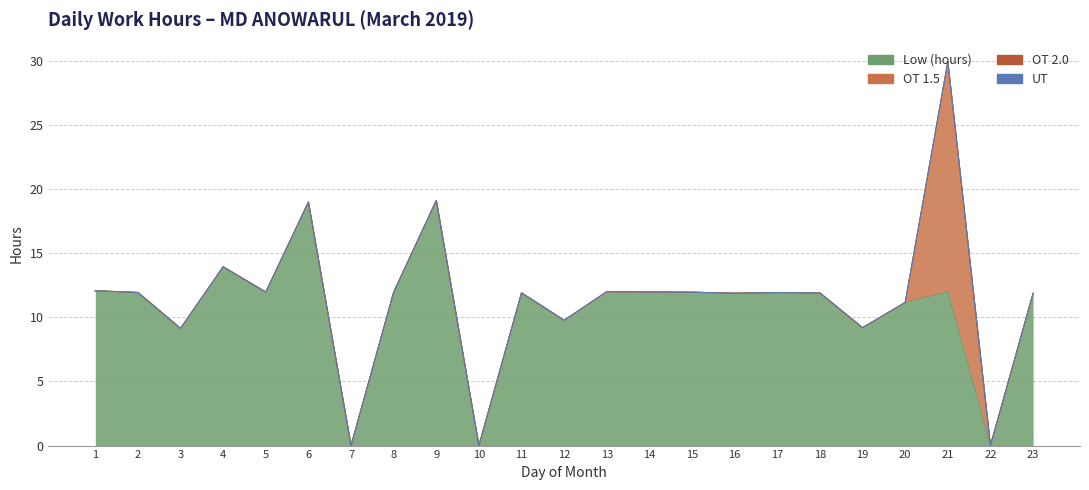

The value of Low (hours) at 5 is 12.0. True or false?

True